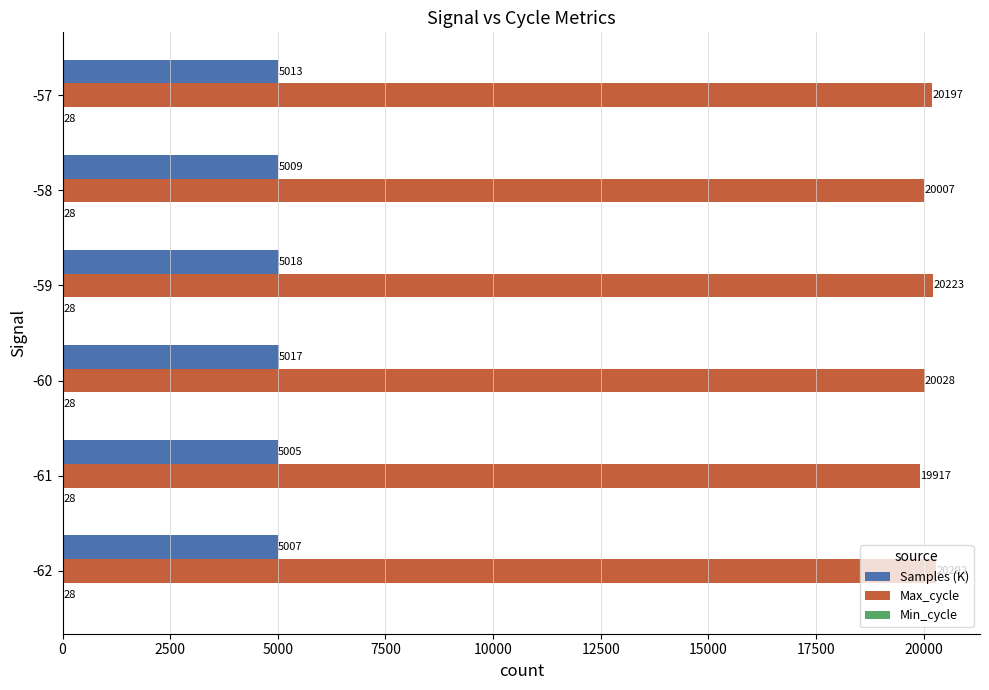

Which series has the largest total across all categories?

Max_cycle